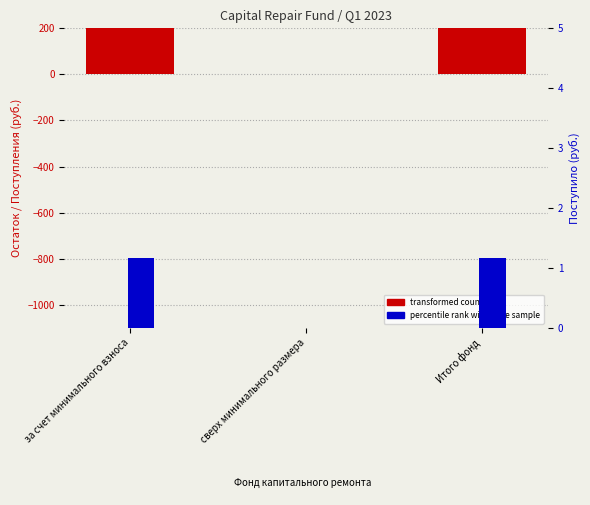

Which has a higher value, Итого фонд or сверх минимального размера?

Итого фонд